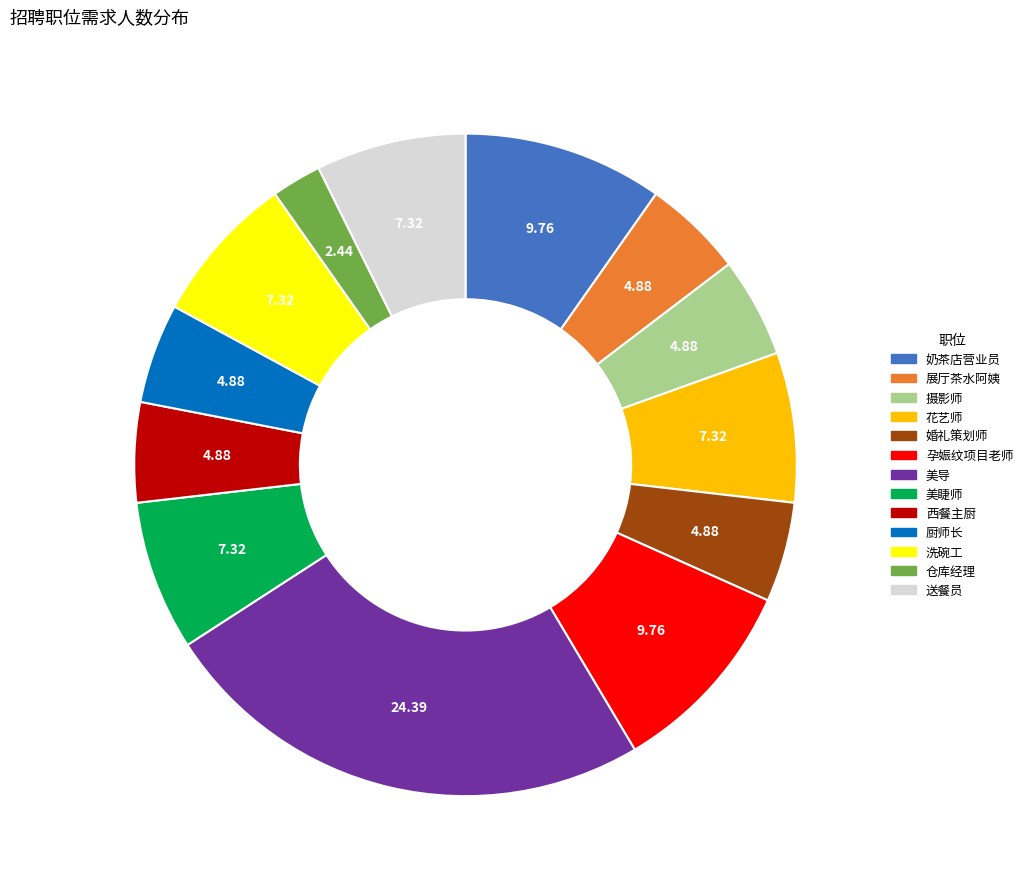

Approximately how many times larger is the value at 花艺师 compared to 奶茶店营业员?

0.8